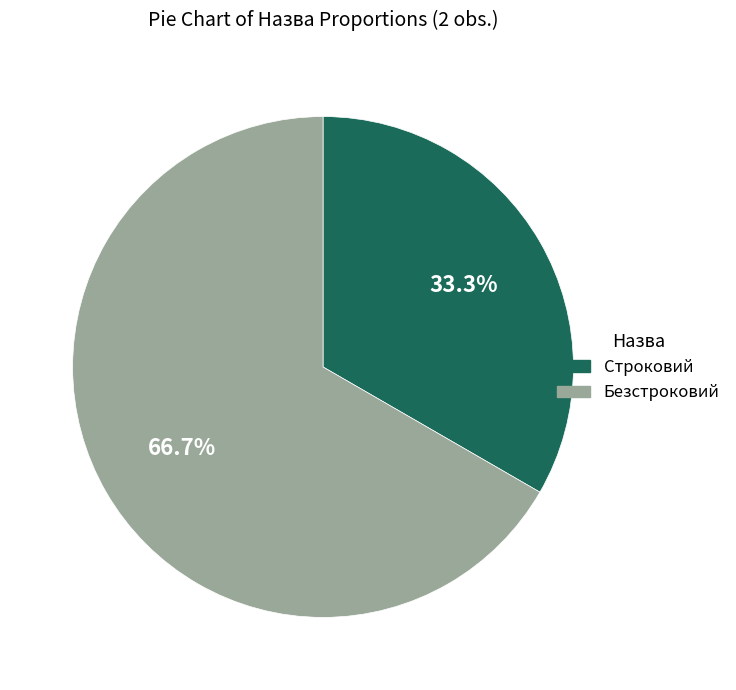

Between Безстроковий and Строковий, which is larger?

Безстроковий